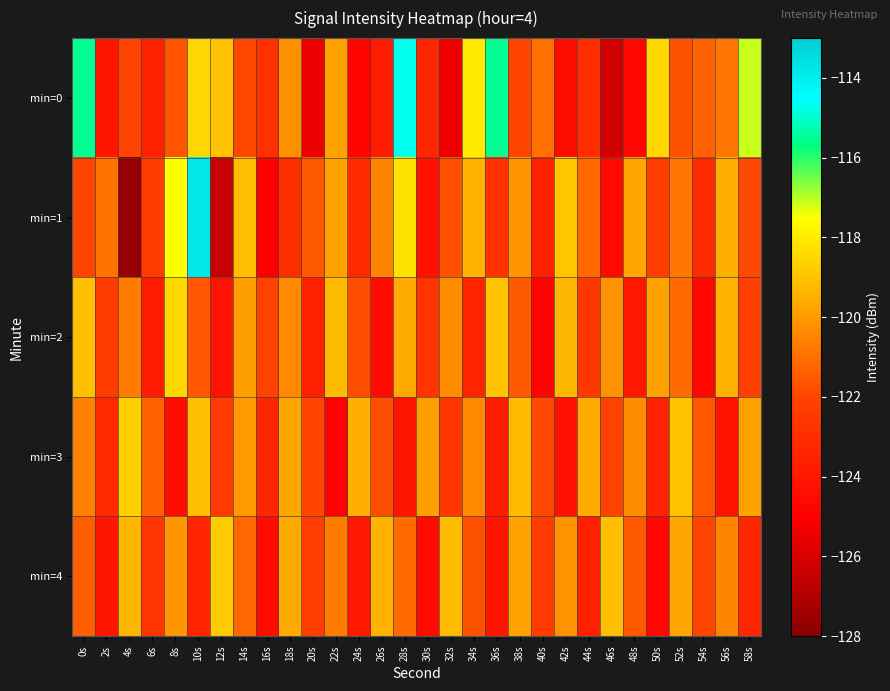

What is the difference between the highest and lowest values at 8s?

6.9